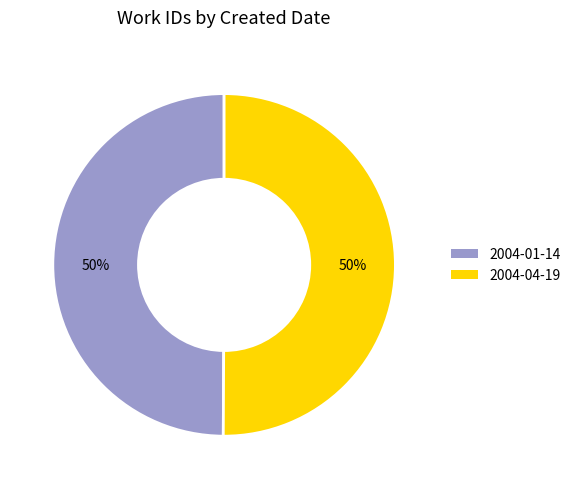

What percentage is the 2004-01-14 slice, to the nearest percent?

50%